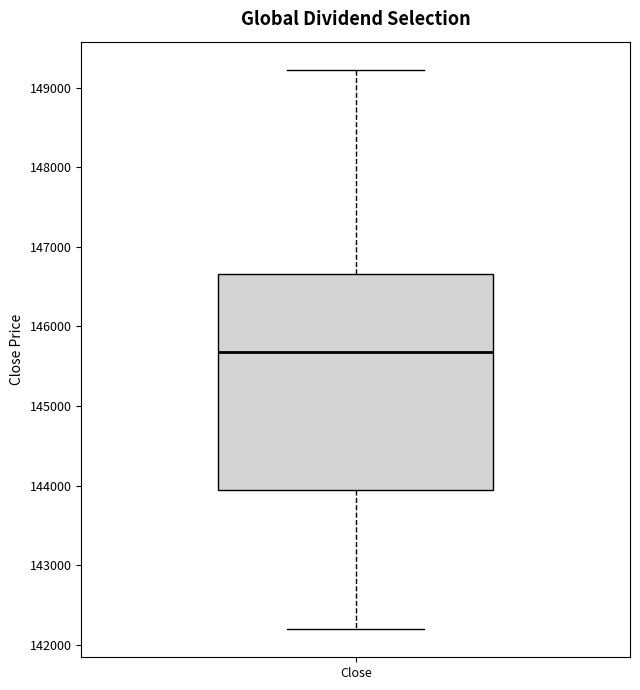

Read this box plot against the y-axis: the position of the median line, the range covered by the box, and the ends of both whiskers. The values are not printed on the chart, so give them approximately, as read against the axis.

median 145700, box 143900 to 146700, whiskers 142200 to 149200